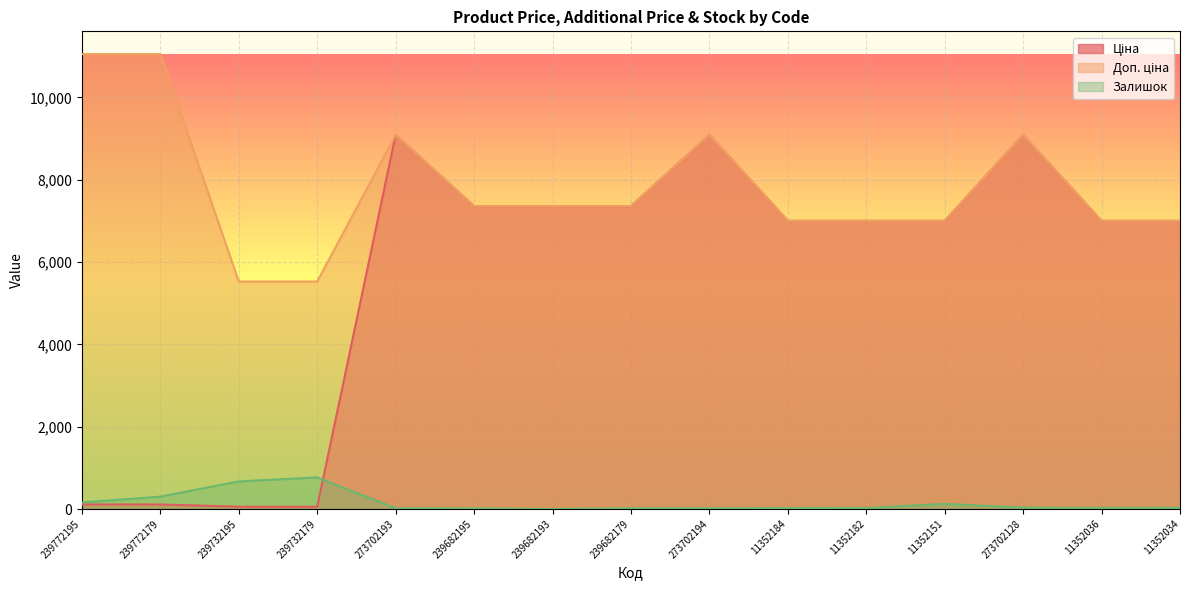

What position from the right is 239772179?

14